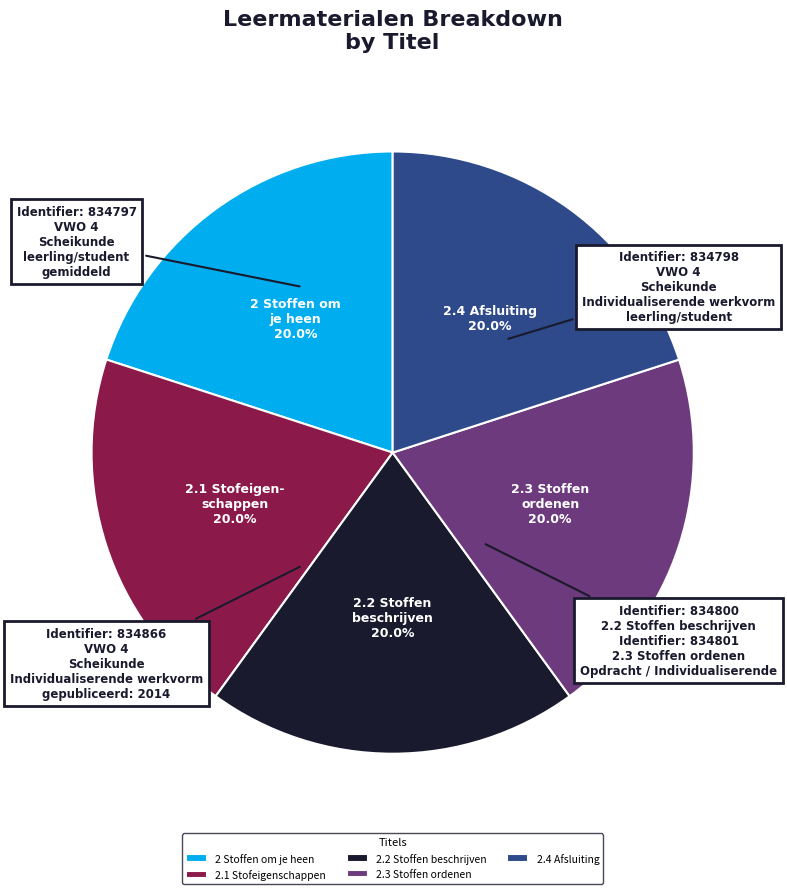

Count the number of slices in the pie.

5